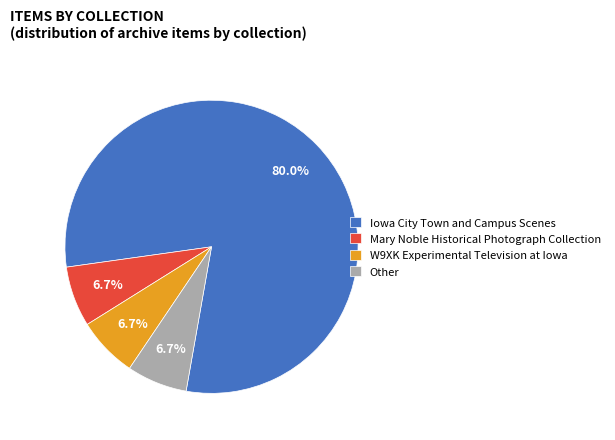

Which slice is the largest?

Iowa City Town and Campus Scenes